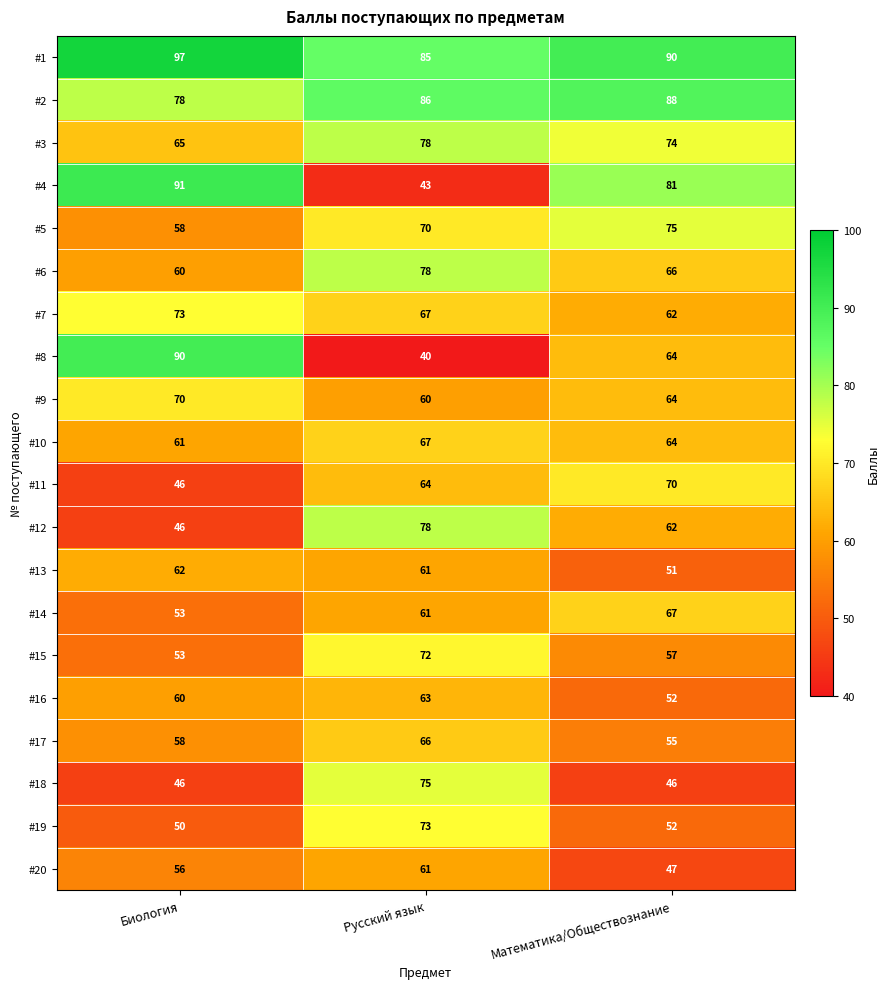

Which series has the largest total across all categories?

#1